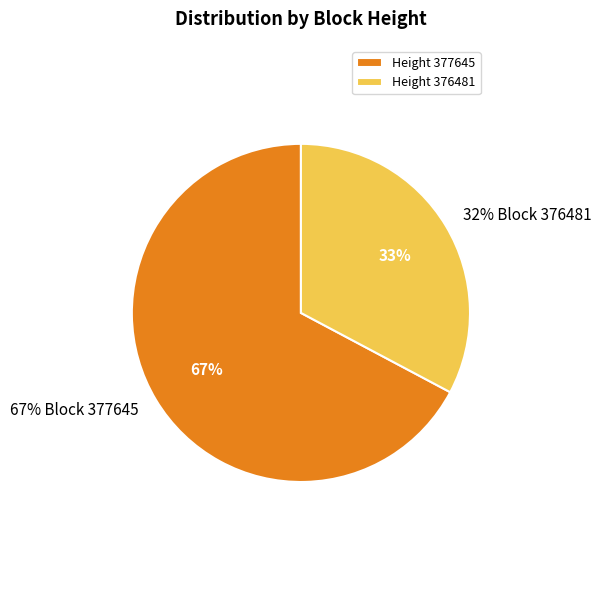

Is 377645 the majority of the pie?

Yes